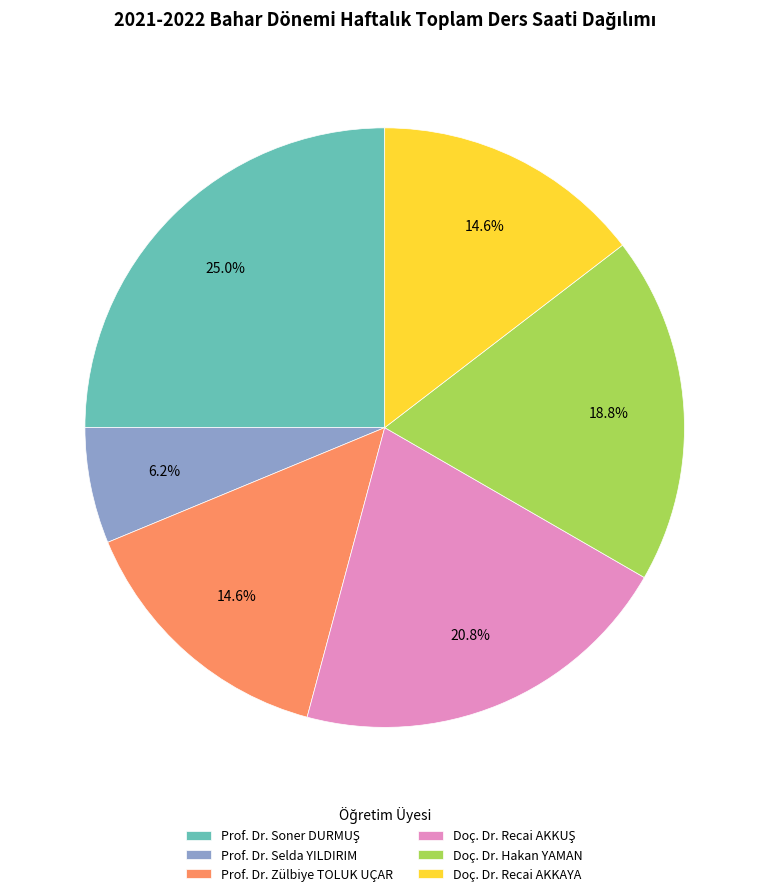

How many segments does this pie chart have?

6